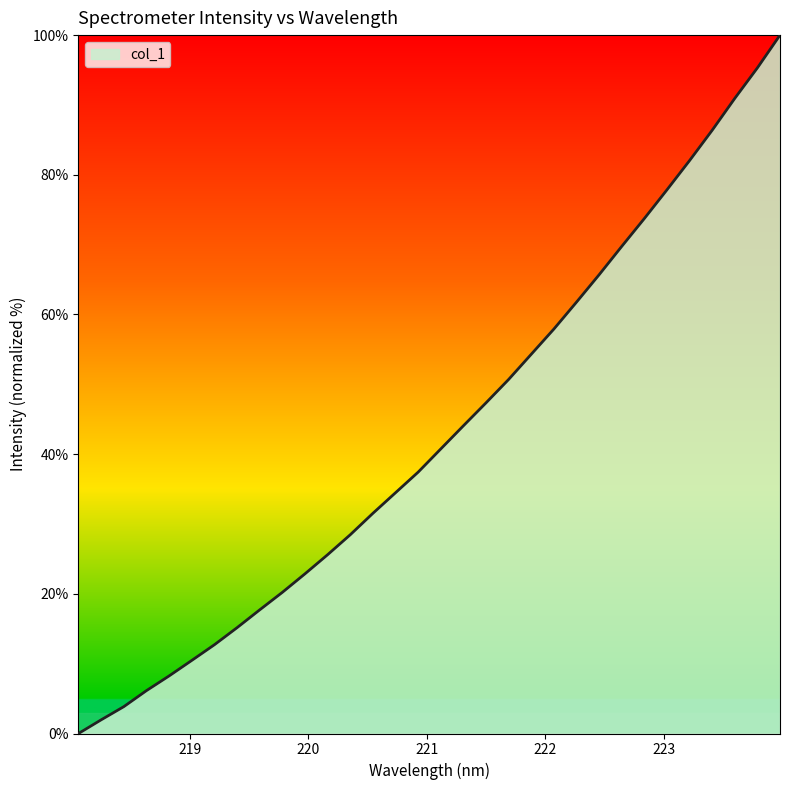

What is the difference between the maximum and minimum values?

100.0